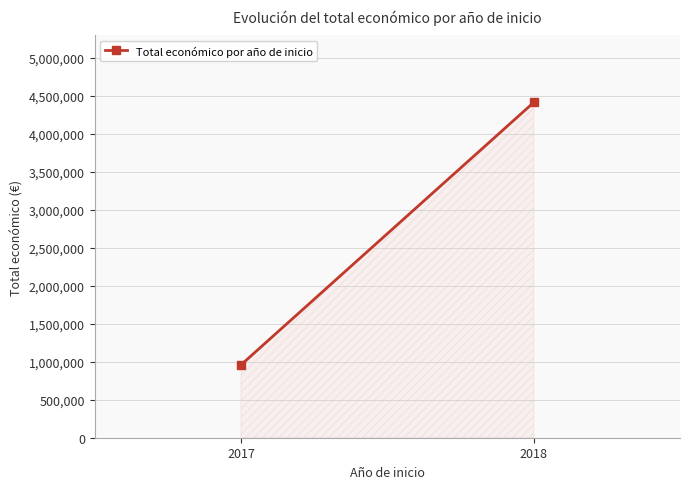

True or false: the data shows 1268465 at 2017.

False